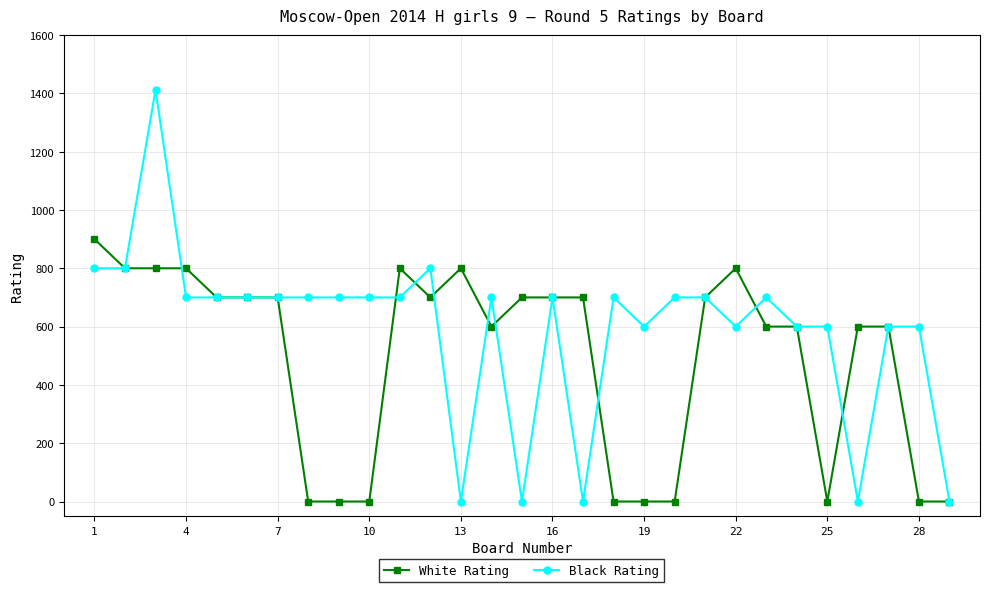

Which series has the widest spread of values?

Black Rating